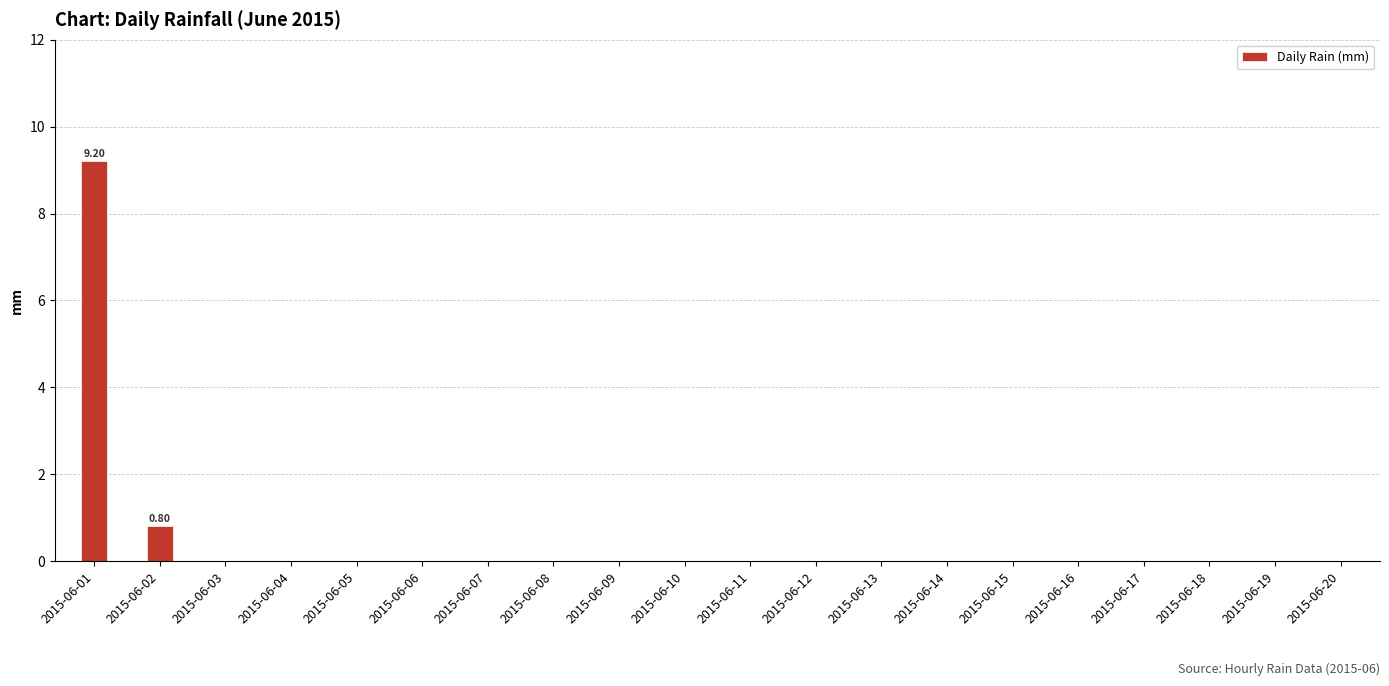

Reading left to right, list all the values displayed in this chart.

9.2	0.8	0.0	0.0	0.0	0.0	0.0	0.0	0.0	0.0	0.0	0.0	0.0	0.0	0.0	0.0	0.0	0.0	0.0	0.0